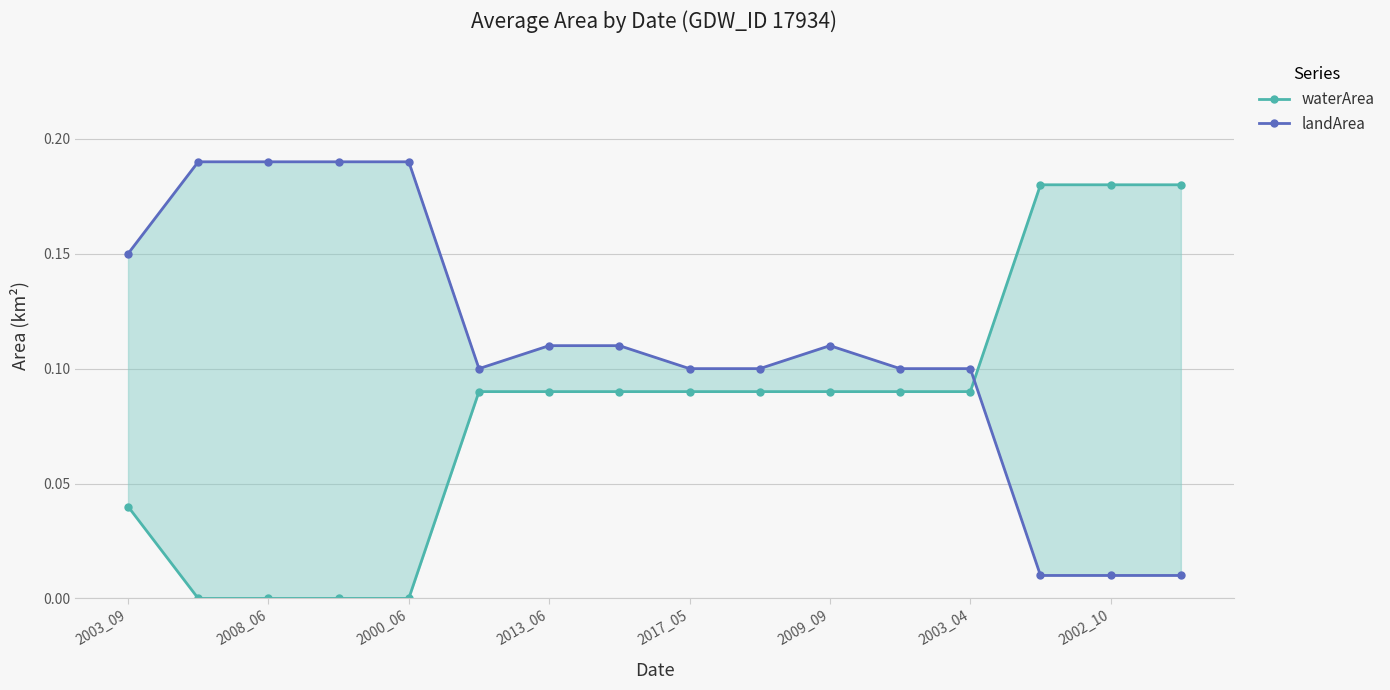

List the series in order of their peak value, highest first.

landArea, waterArea